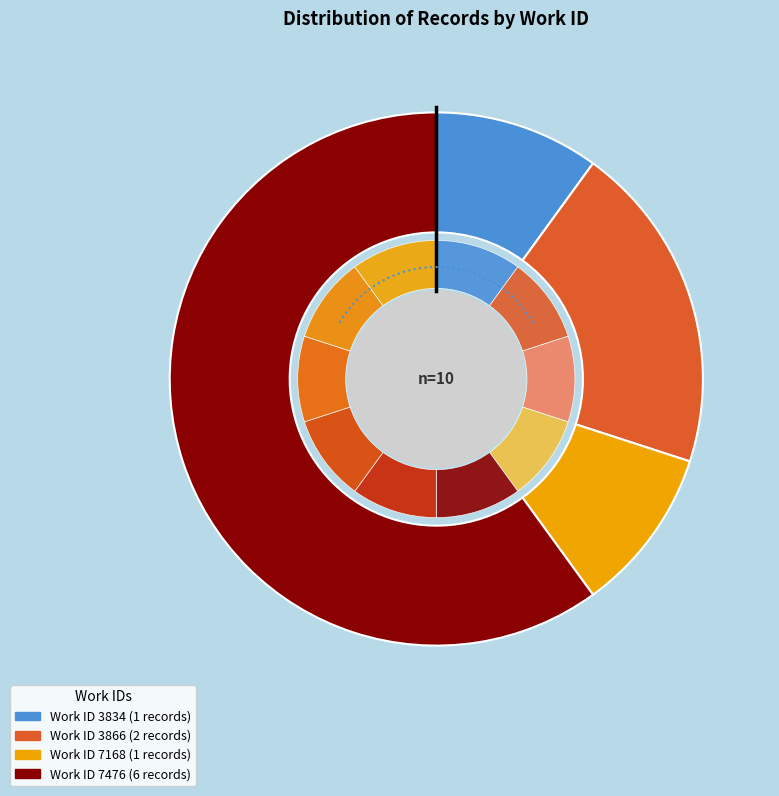

Is it true that 7168 is 21% of the pie?

False